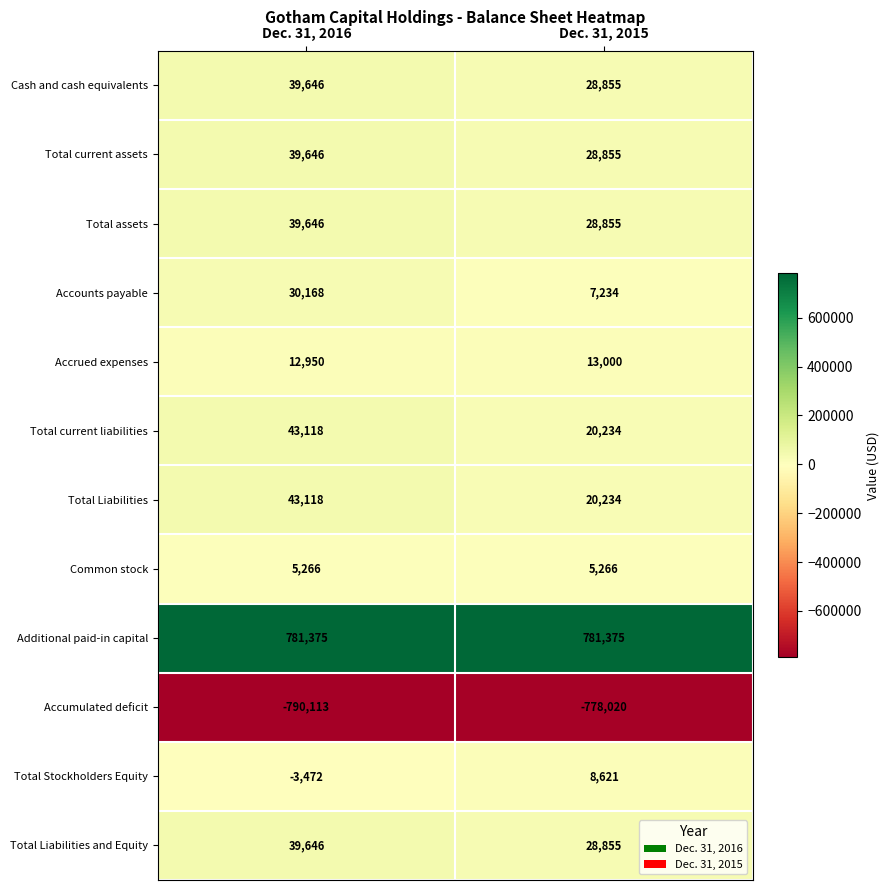

What is the minimum value for Total Liabilities and Equity?

28855